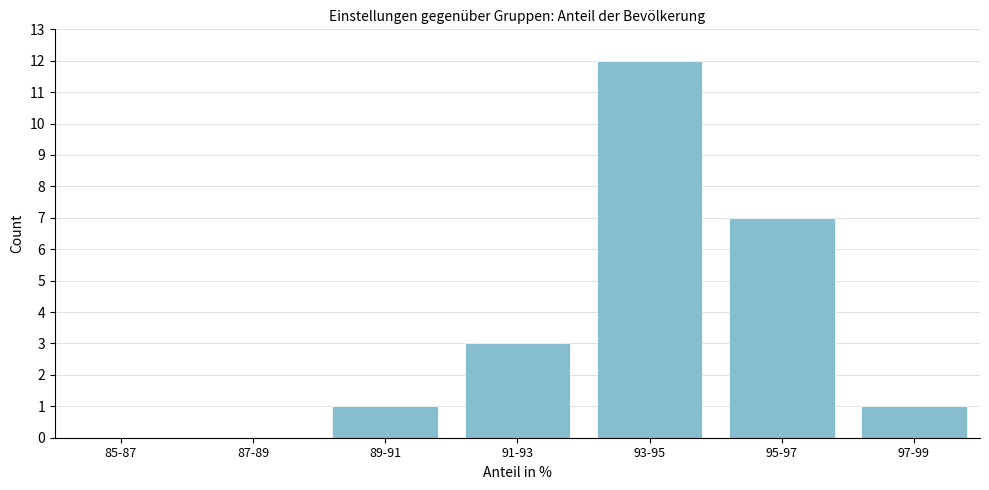

Reading left to right, transcribe all the data shown in this chart.

85-87=0	87-89=0	89-91=1	91-93=3	93-95=12	95-97=7	97-99=1